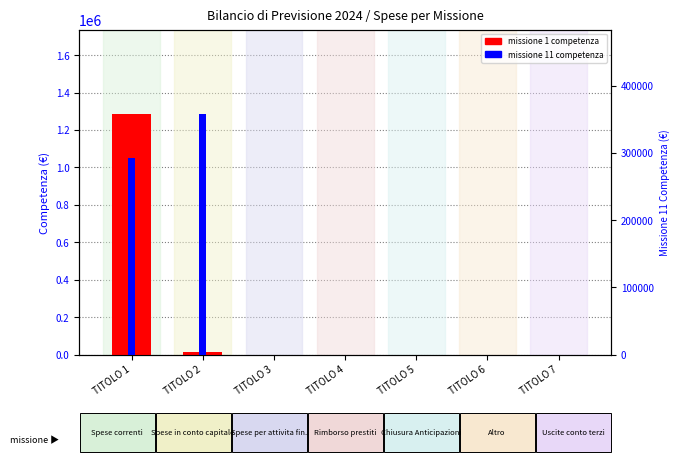

True or false: missione 1 competenza has a value of 0.0 at TITOLO 4.

True